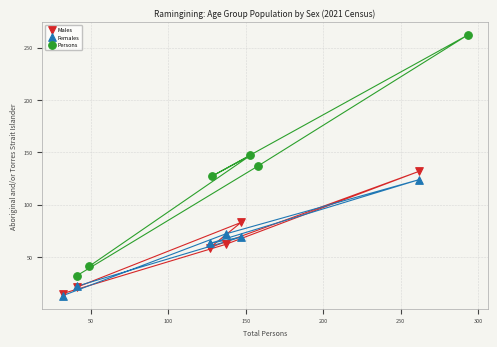

Which series contains the highest Y value?

Persons